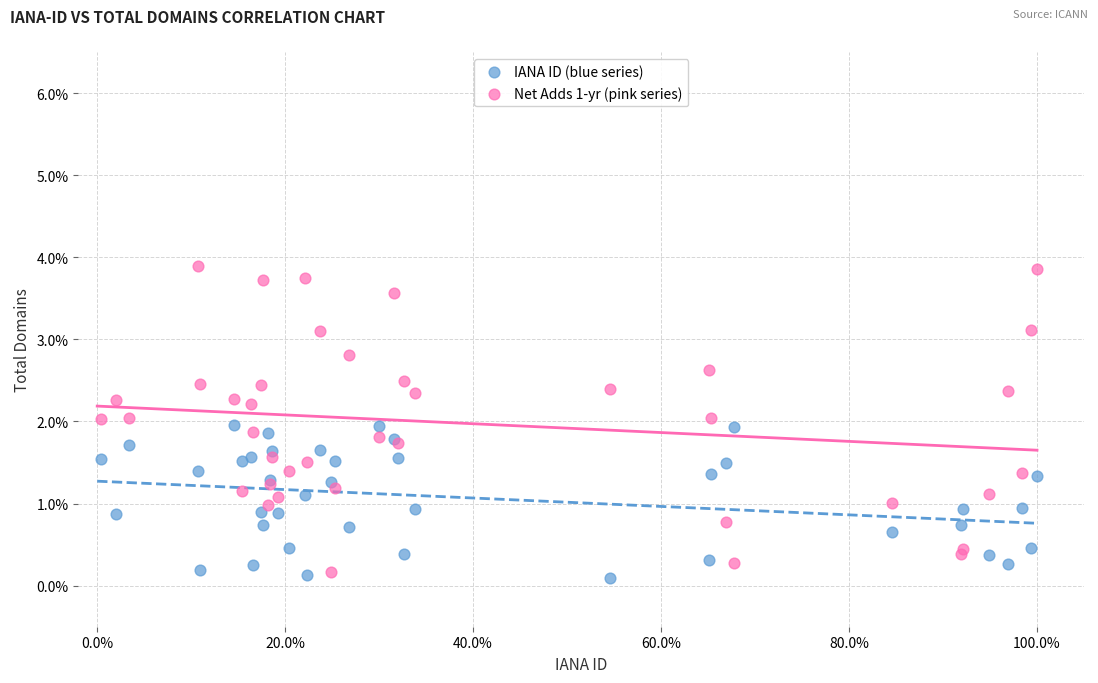

Which series has the widest spread of Y values?

Net Adds 1-yr (pink series)